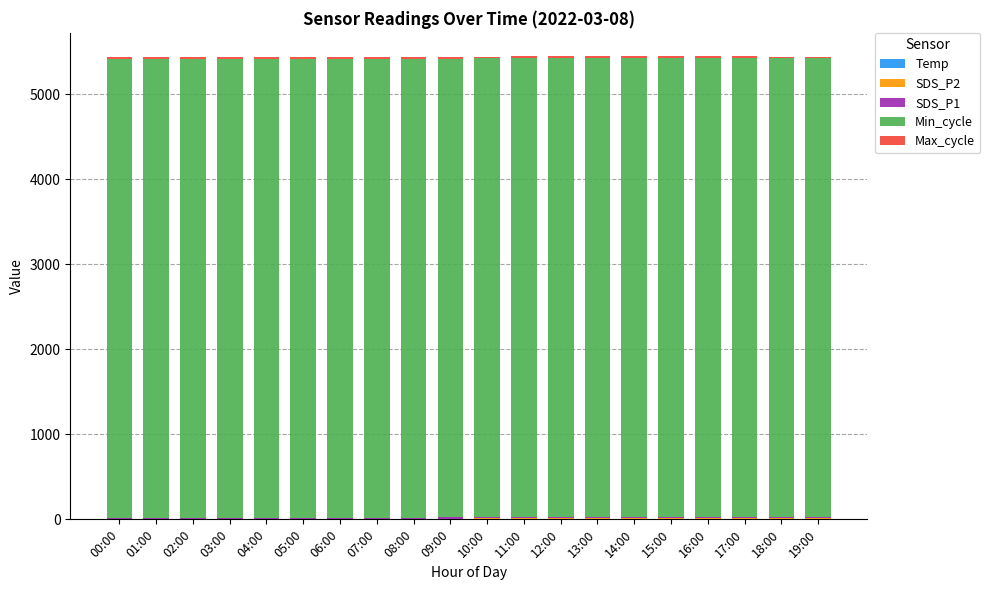

What is the total value across all series at 12:00?

5450.2